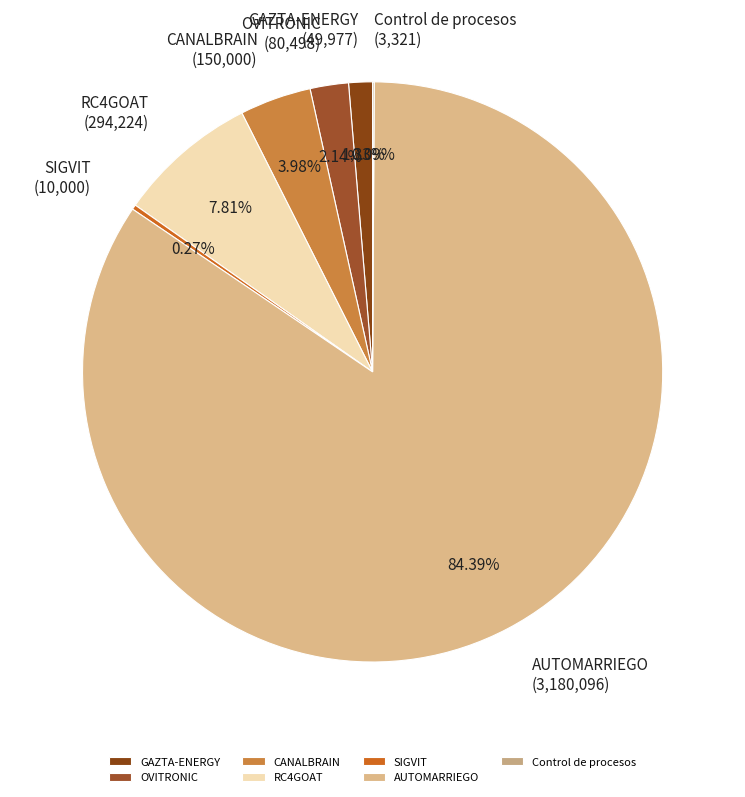

What is the largest slice in the pie chart?

AUTOMARRIEGO